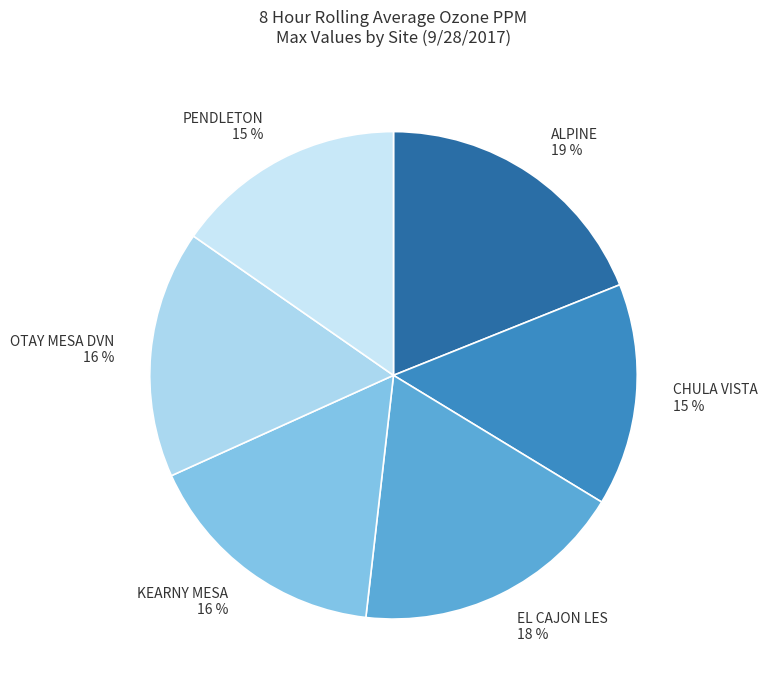

Is there any slice that represents more than half of the pie?

No